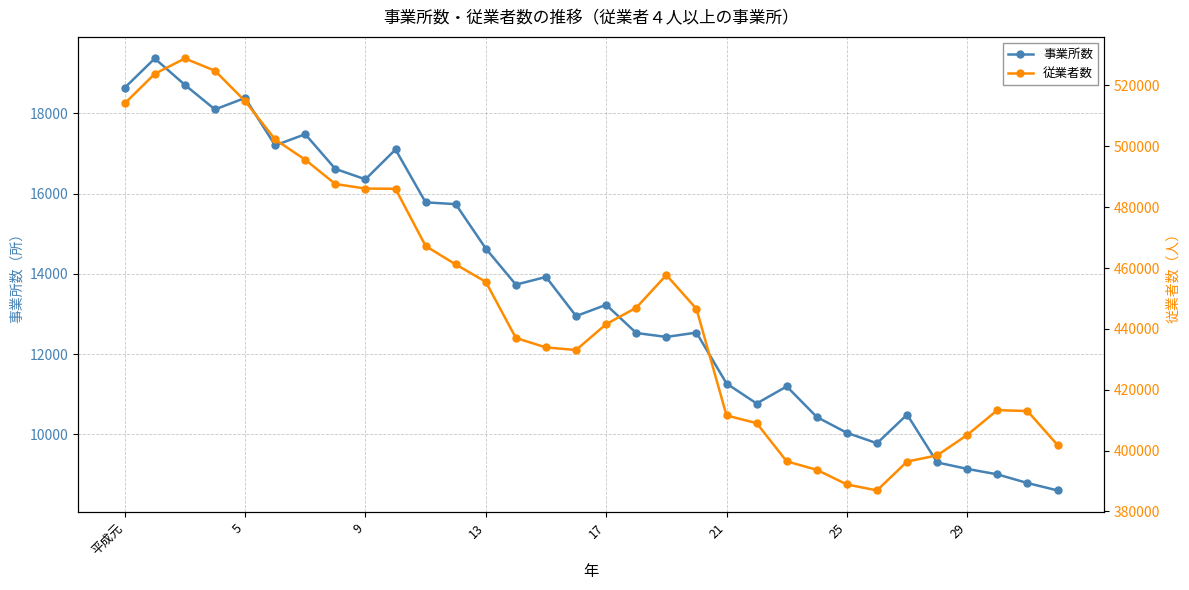

What is the value of the 従業者数 point at the 19th from the left?

457695